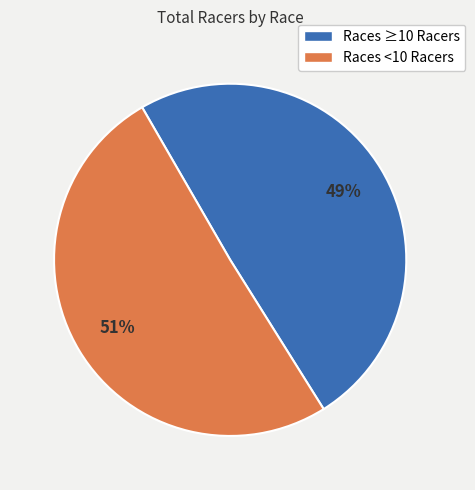

Which slice is the smallest?

Races ≥10 Racers